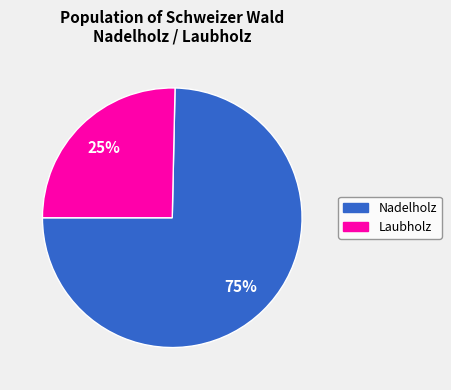

To the nearest percent, what percentage of the pie is Laubholz?

25%